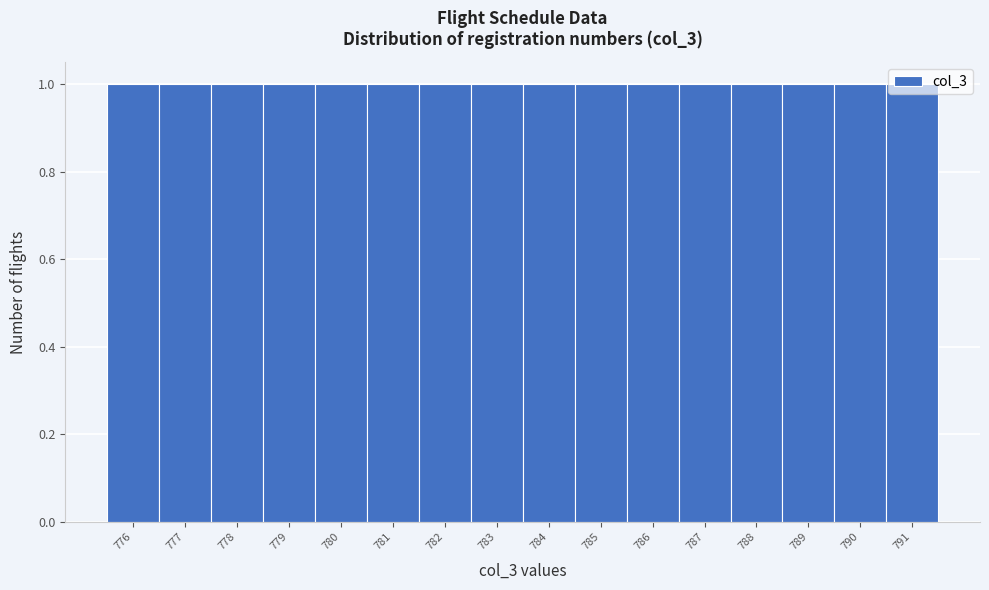

How tall is the bar that spans 782.5 to 783.5 on the x-axis? The values are not printed on the chart, so give them approximately, as read against the axis.

1